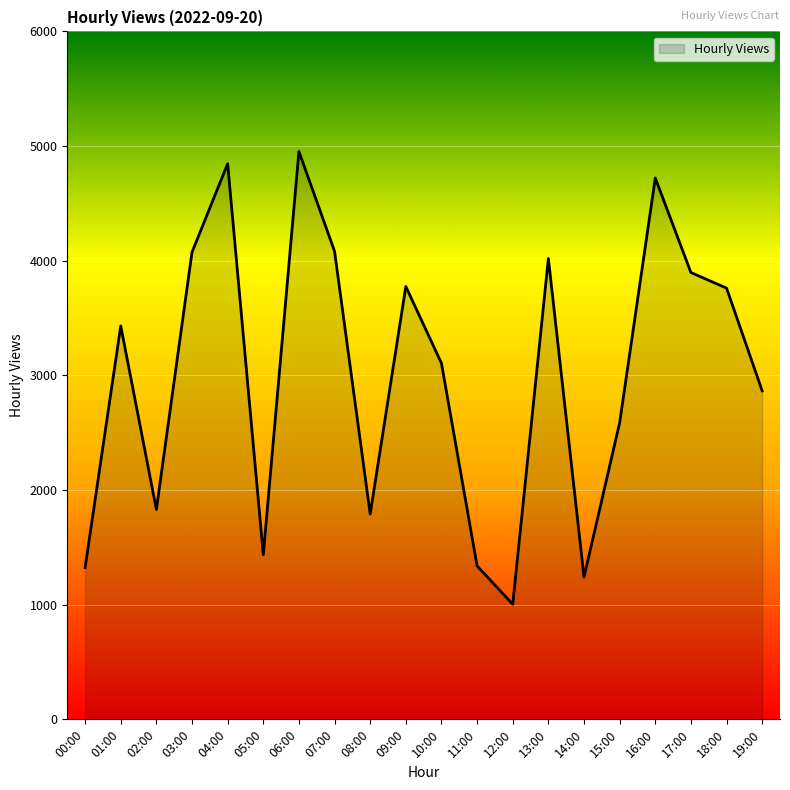

What is the difference between the values at 11:00 and 17:00?

2559